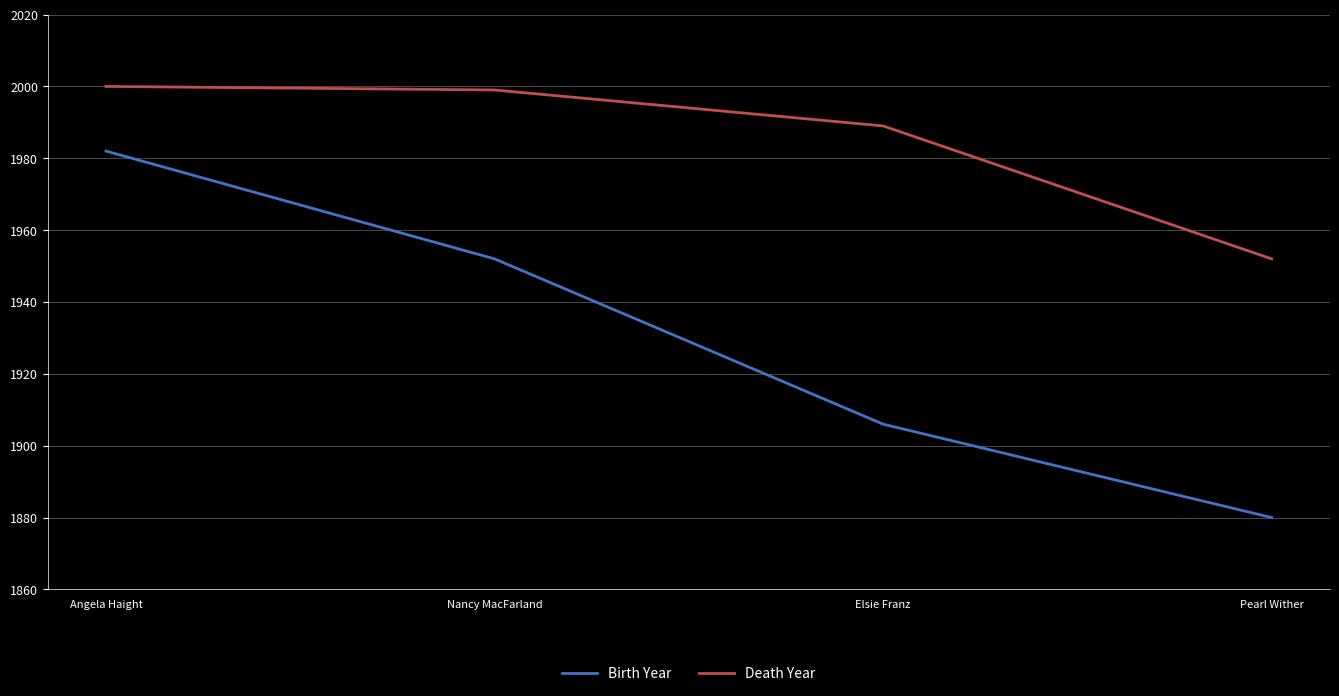

At which category is the sum across all series the highest?

Angela Haight